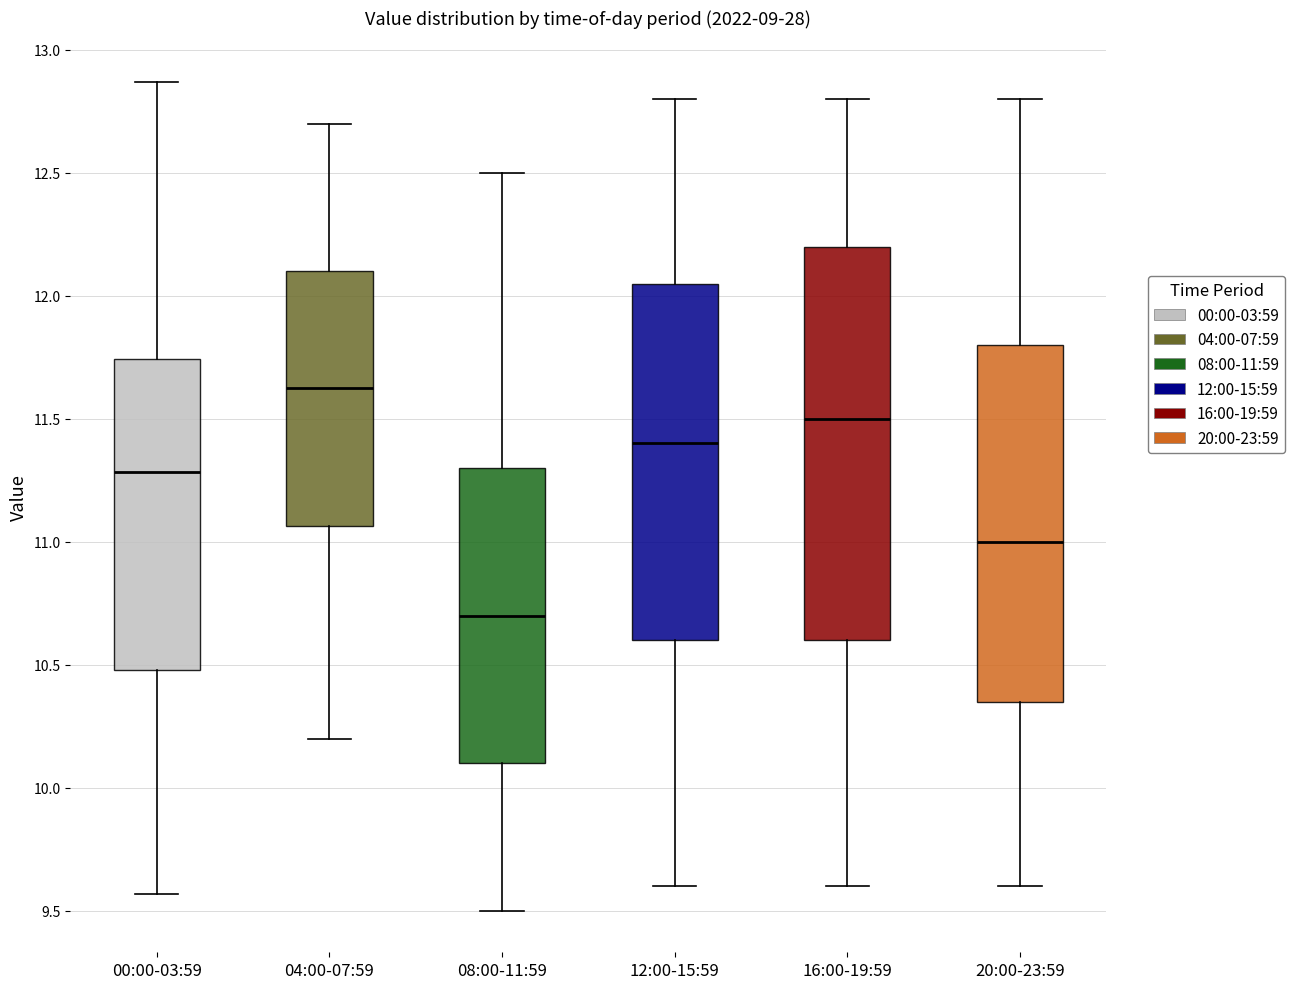

Where does the median line of the box for 12:00-15:59 sit on the y-axis? The values are not printed on the chart, so give them approximately, as read against the axis.

11.40